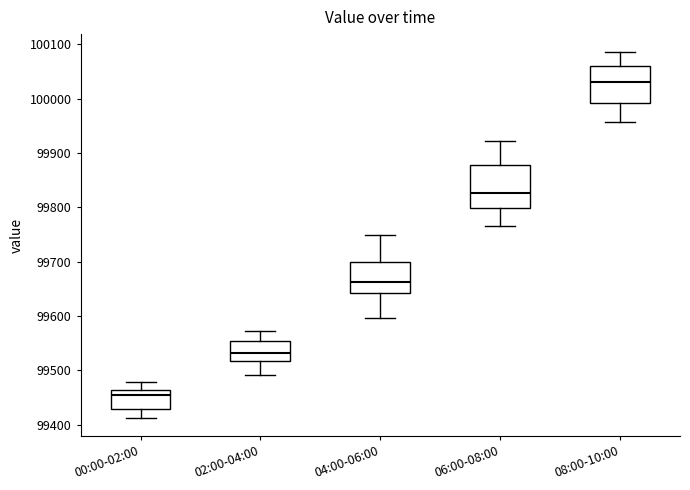

Reading left to right, transcribe this box plot: for each box, give where its median line is, the range the box spans, and where its two whiskers end, as read against the y-axis. The values are not printed on the chart, so give them approximately, as read against the axis.

00:00-02:00: median 99450, box 99430 to 99460, whiskers 99410 to 99480
02:00-04:00: median 99530, box 99520 to 99550, whiskers 99490 to 99570
04:00-06:00: median 99660, box 99640 to 99700, whiskers 99600 to 99750
06:00-08:00: median 99830, box 99800 to 99880, whiskers 99770 to 99920
08:00-10:00: median 100030, box 99990 to 100060, whiskers 99960 to 100090